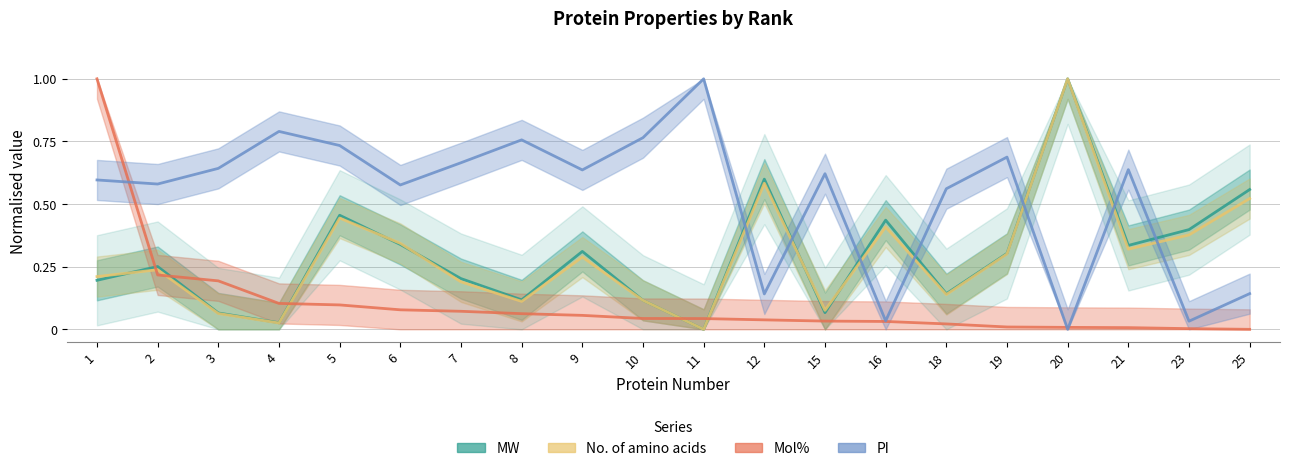

Which series has the largest total across all categories?

PI